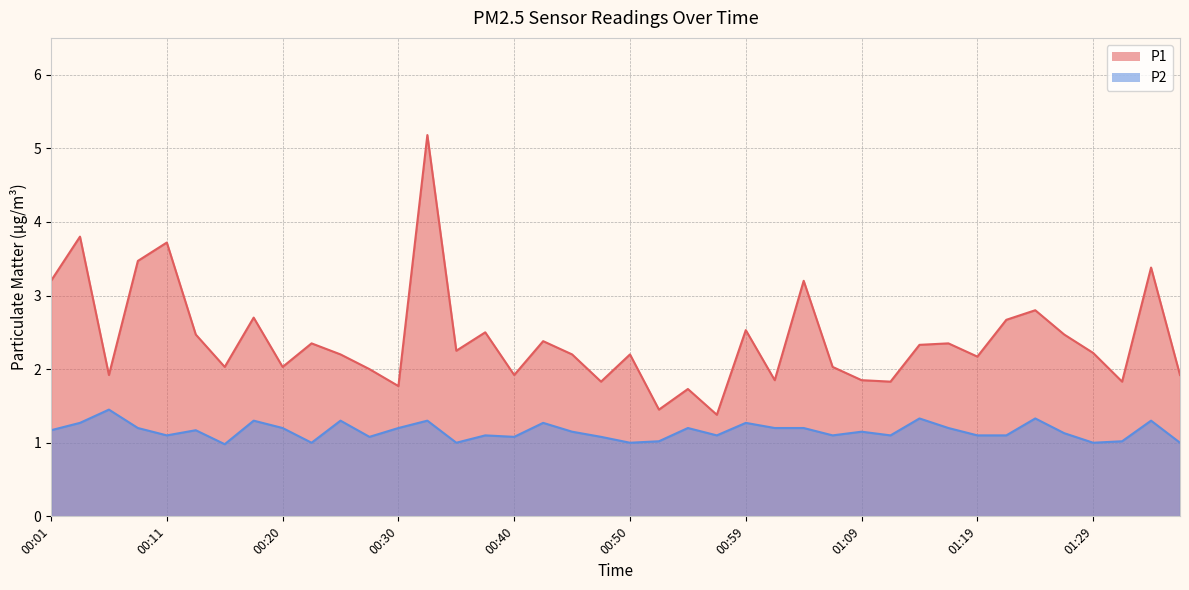

What is the highest value of the P2 series?

1.4